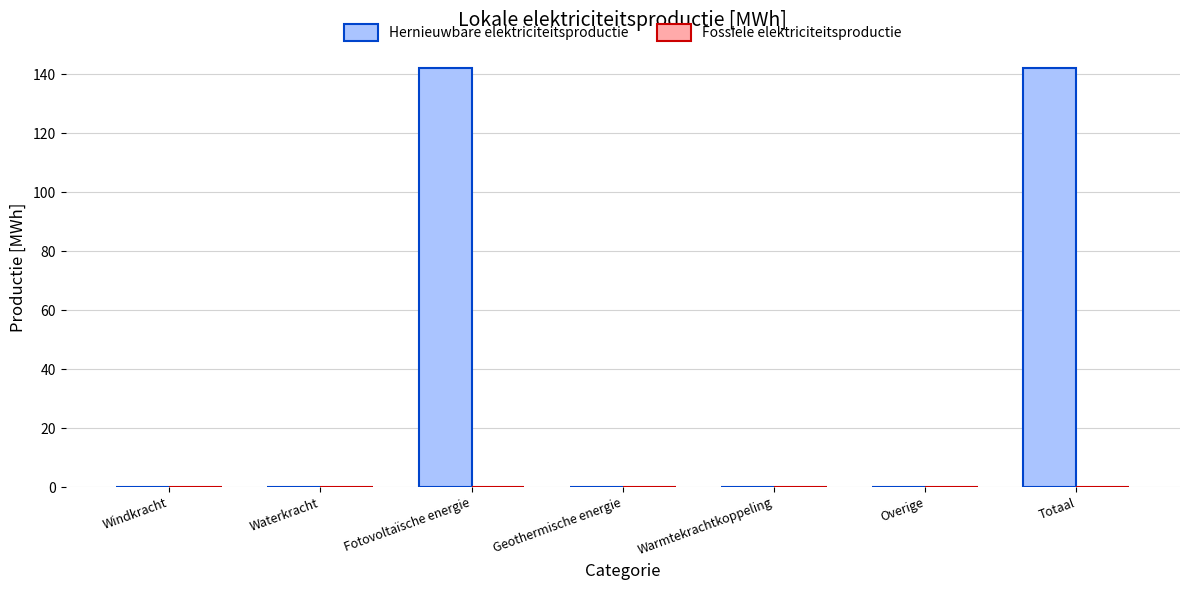

What is the change in value from Waterkracht to Fotovoltaïsche energie?

+142.2